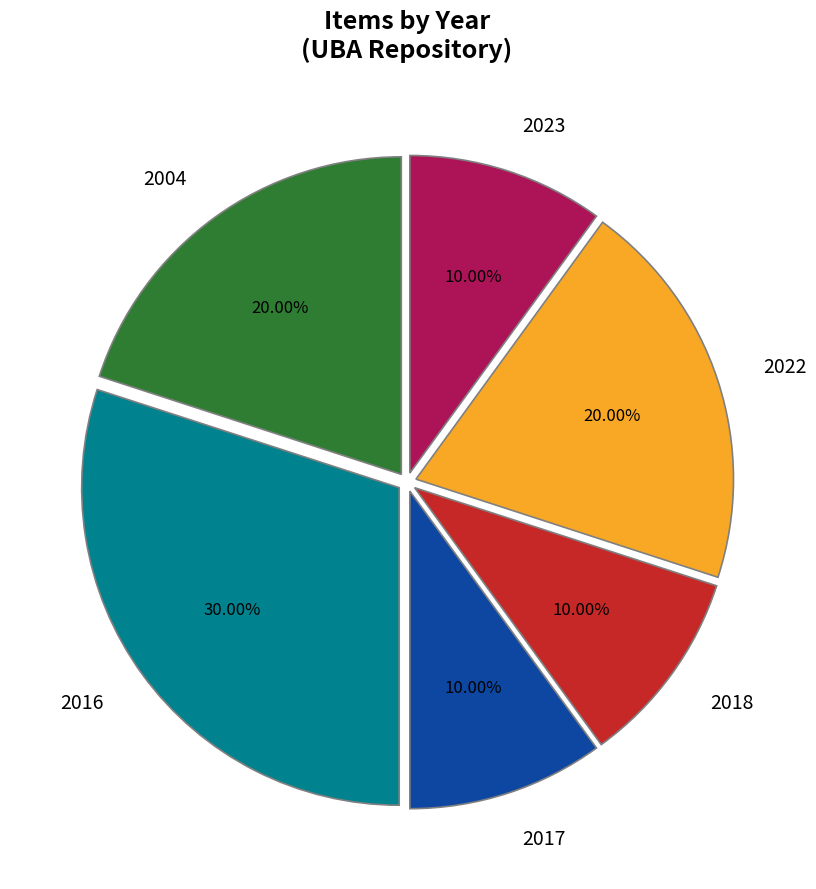

Count the number of slices in the pie.

6